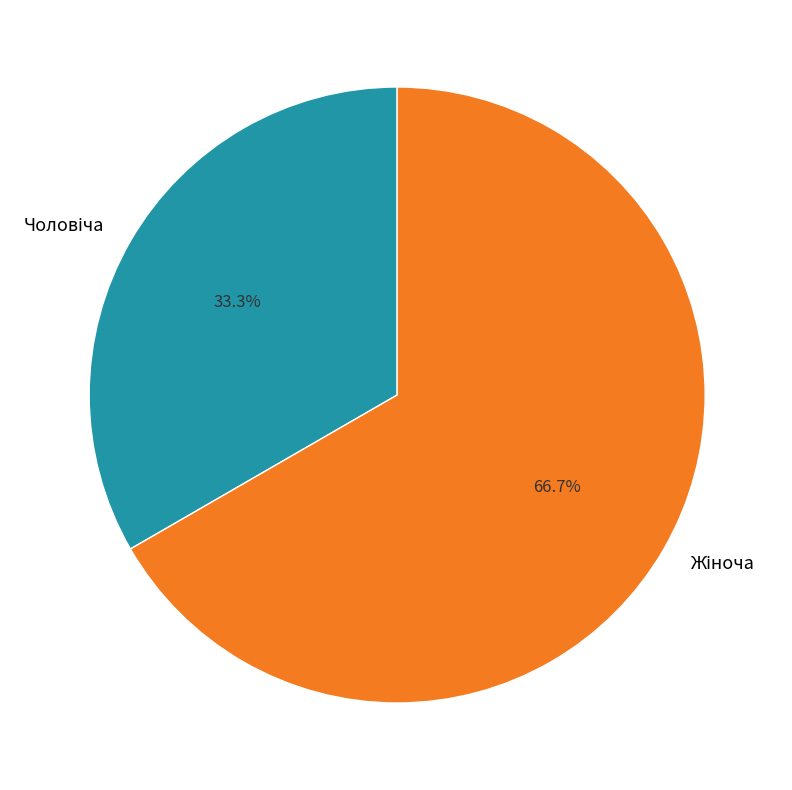

Is there any slice that represents more than half of the pie?

Yes